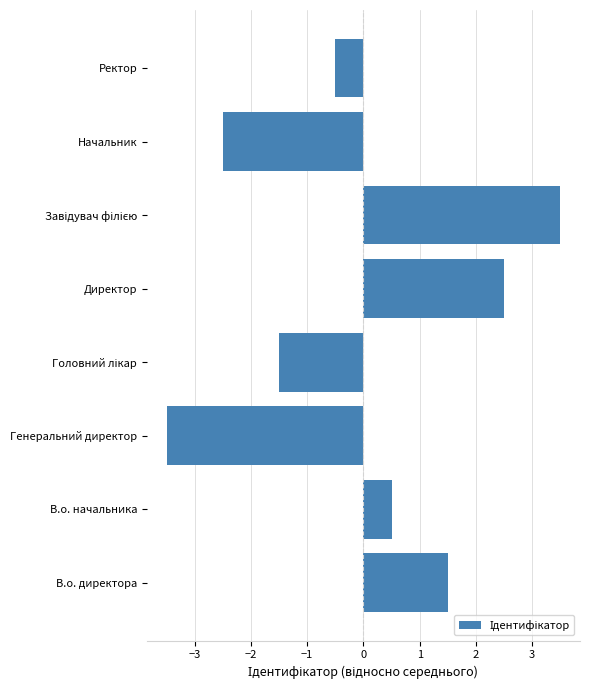

What is the difference between the second highest and minimum values?

6.0